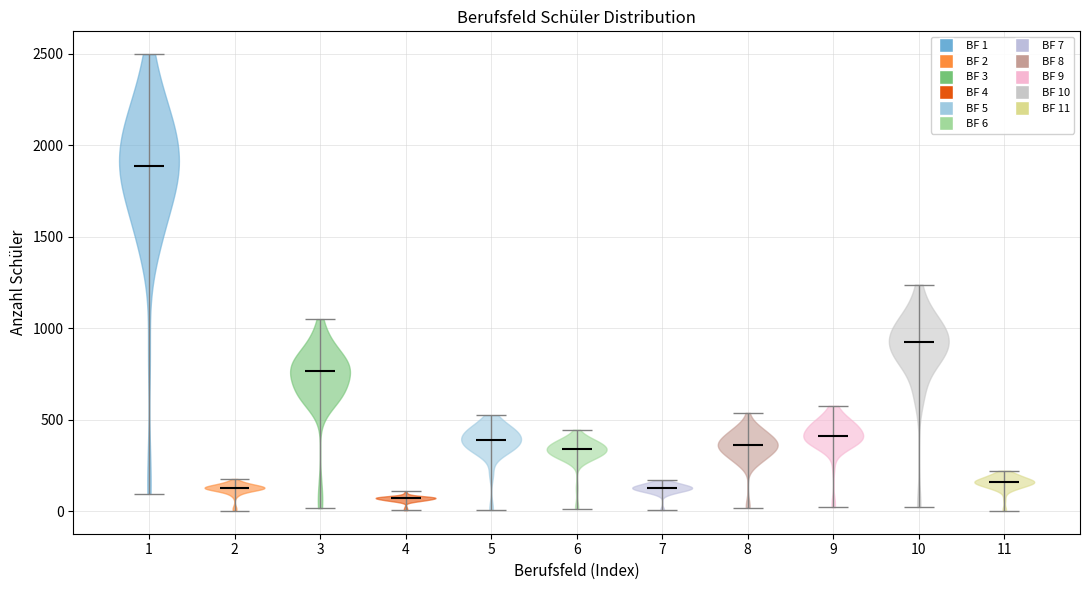

Reading left to right, read every violin against the y-axis: where its median line is, and the lowest and highest points it reaches. The values are not printed on the chart, so give them approximately, as read against the axis.

1: median line 1900, lowest point 100, highest point 2500
2: median line 150, lowest point 0, highest point 200
3: median line 750, lowest point 0, highest point 1050
4: median line 50, lowest point 0, highest point 100
5: median line 400, lowest point 0, highest point 500
6: median line 350, lowest point 0, highest point 450
7: median line 150, lowest point 0, highest point 150
8: median line 350, lowest point 0, highest point 550
9: median line 400, lowest point 0, highest point 600
10: median line 950, lowest point 0, highest point 1250
11: median line 150, lowest point 0, highest point 200